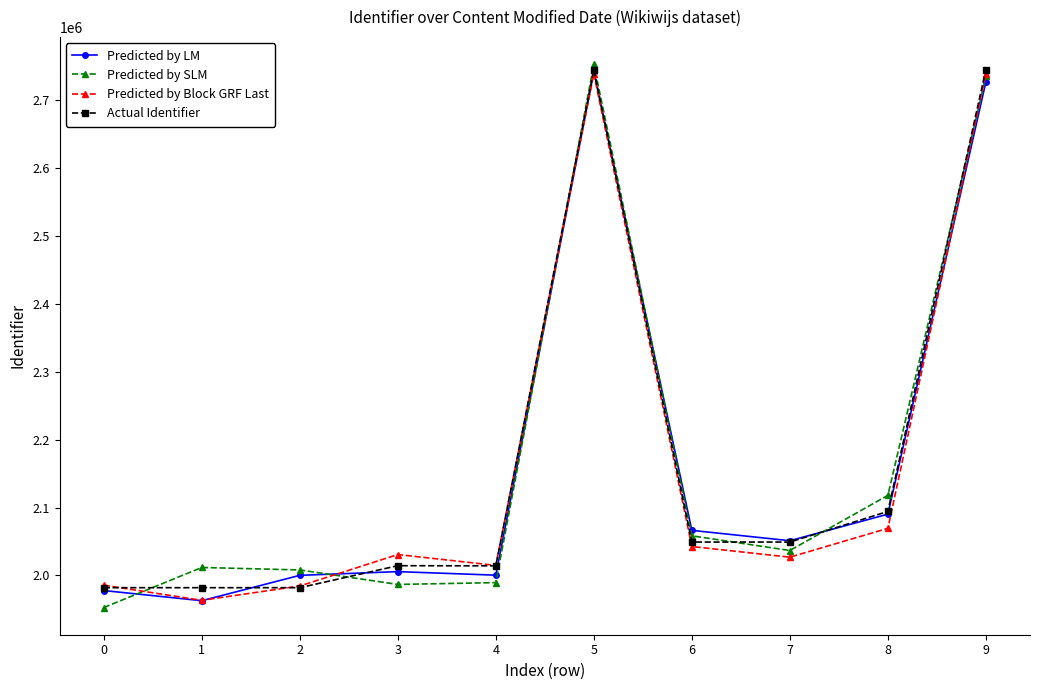

How many values in the Predicted by SLM series are below 2036749?

5